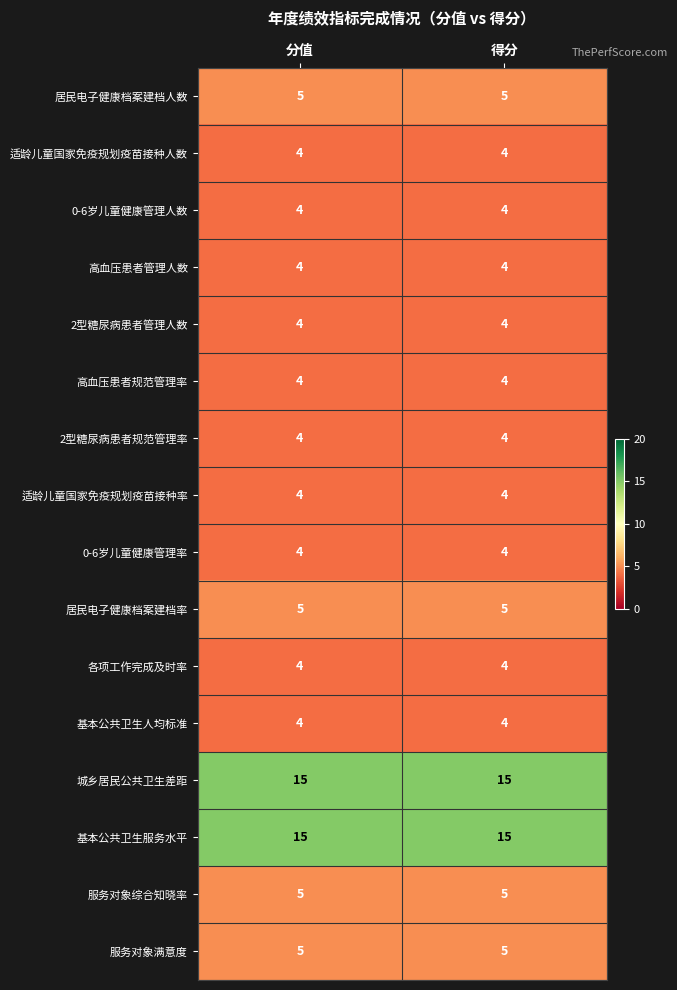

What is the maximum value shown in the chart?

15